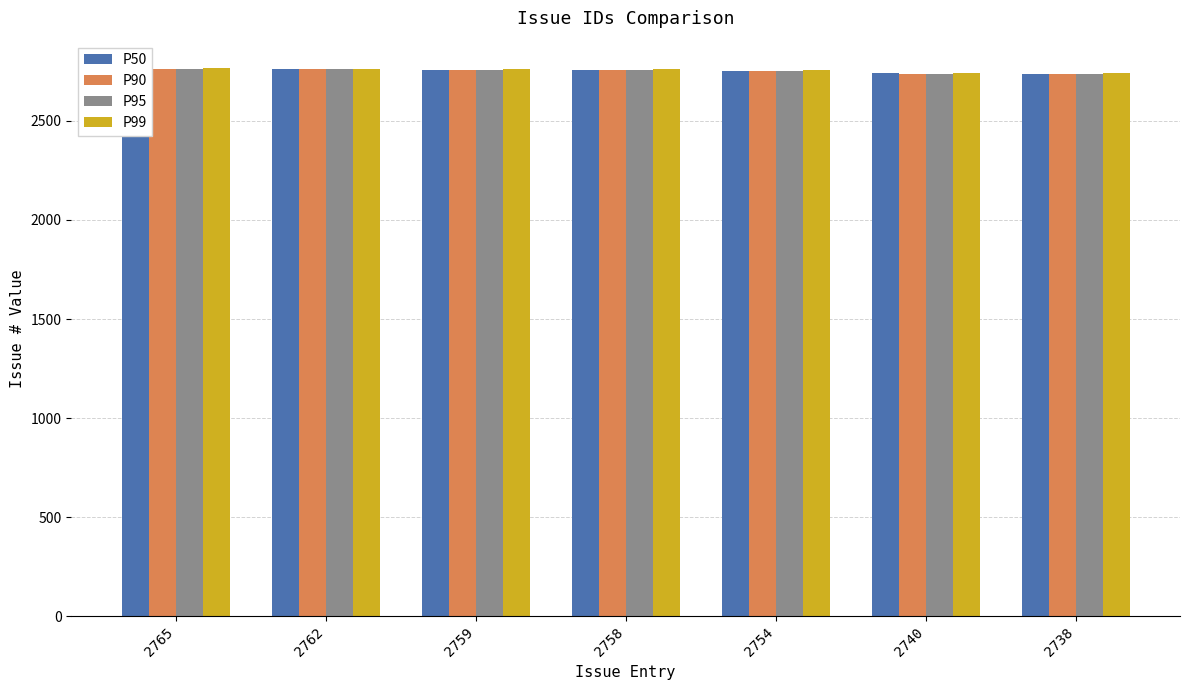

What is the value of the P95 bar at the 4th from the left?

2756